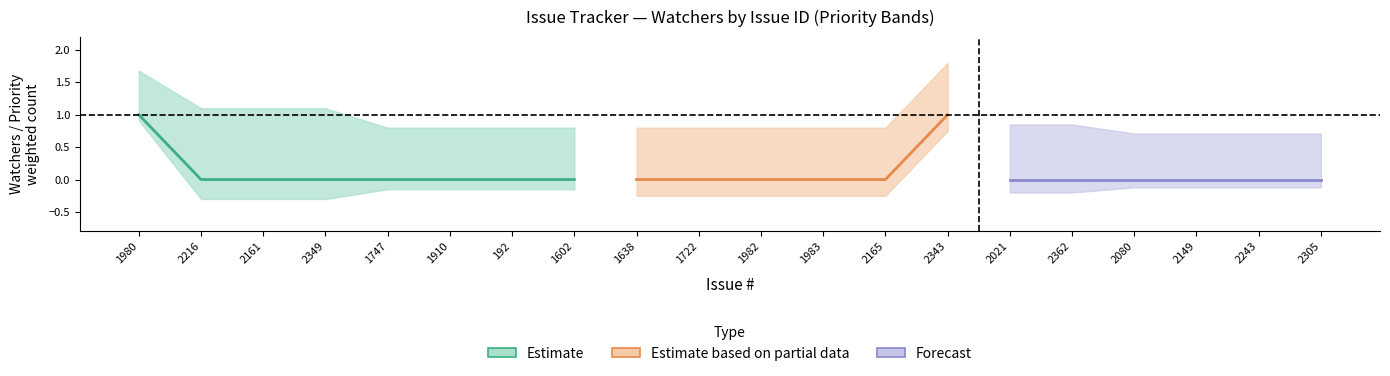

True or false: Watchers and % Done intersect in this chart.

False